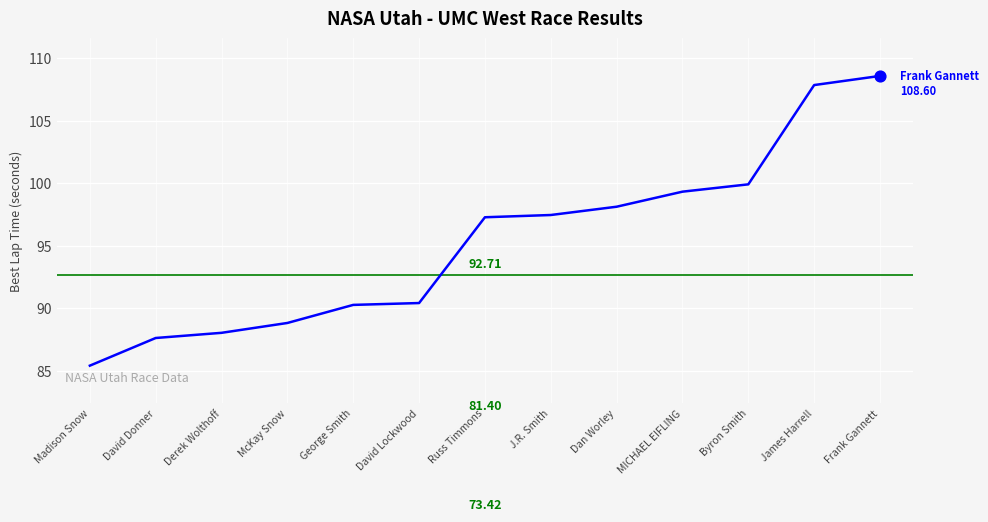

Approximately how many times larger is the value at Madison Snow compared to Dan Worley?

0.9